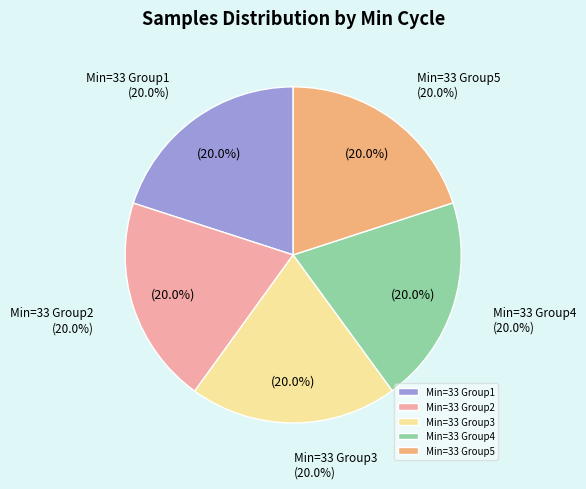

Is the sum of 33 and 33 greater than half?

No